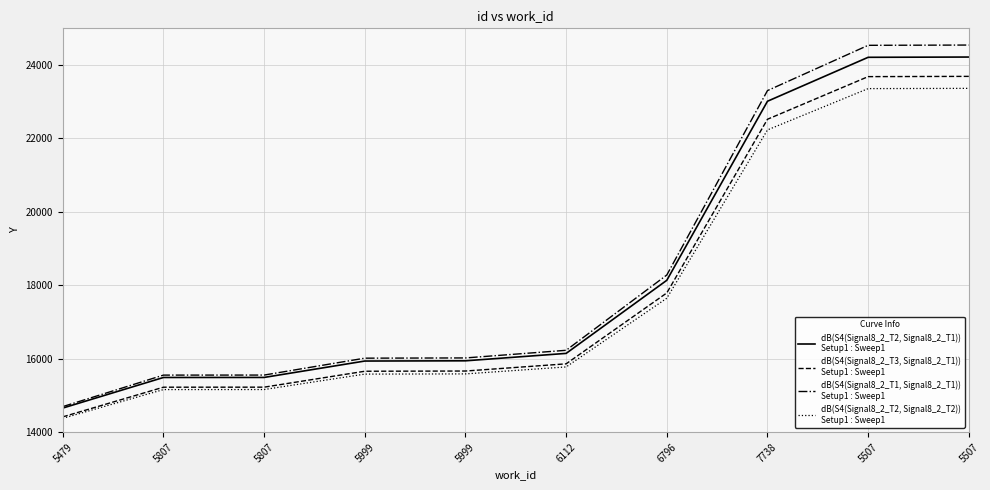

The value of dB(S4(Signal8_2_T3, Signal8_2_T1))
Setup1 : Sweep1 at 5507 is 34142.0. True or false?

False